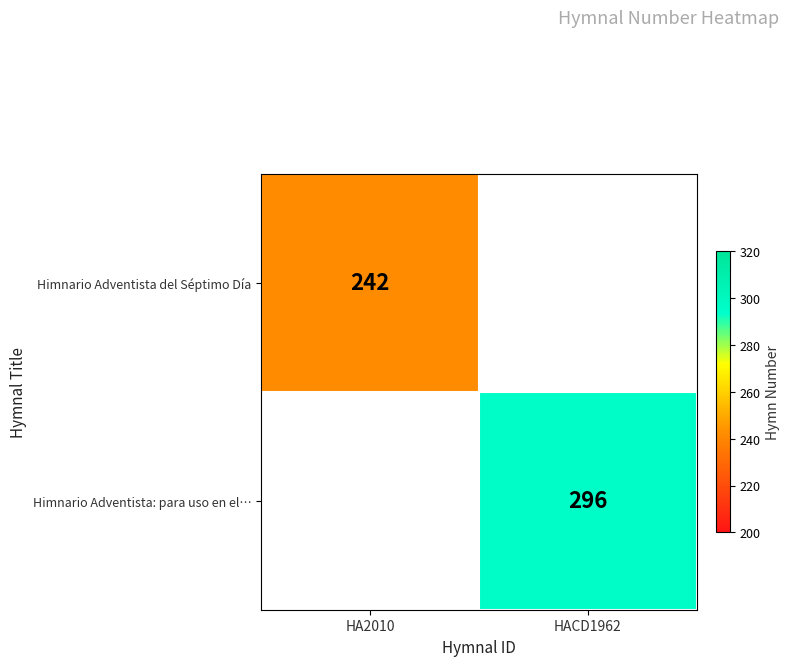

The Himnario Adventista: para uso en el… series shows 155 at HACD1962. True or false?

False